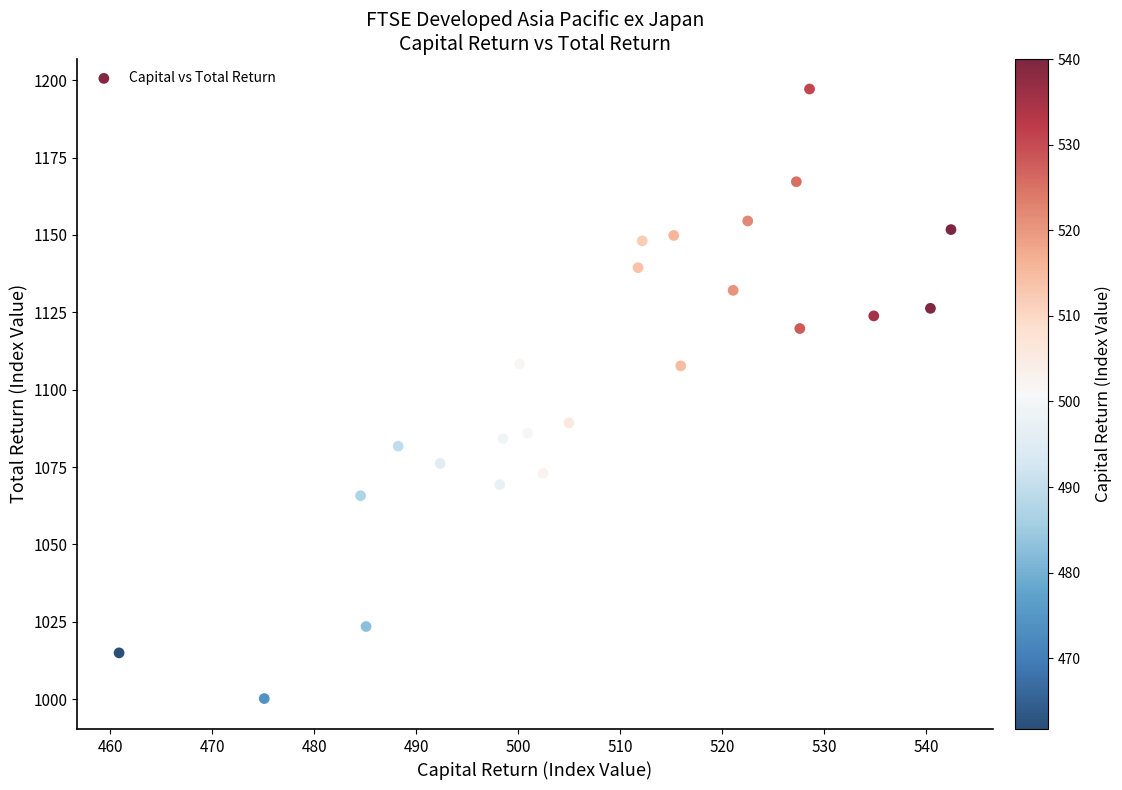

What is the range of X values (max minus min)?

81.6